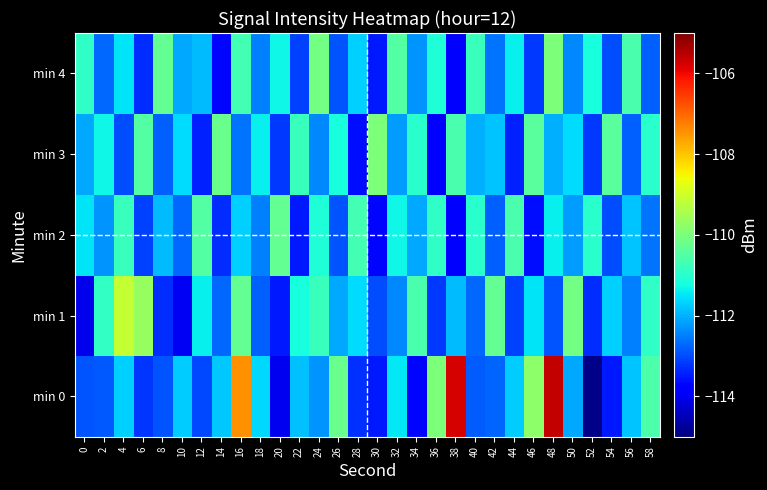

What is the spread (max minus min) of values at 20?

3.7